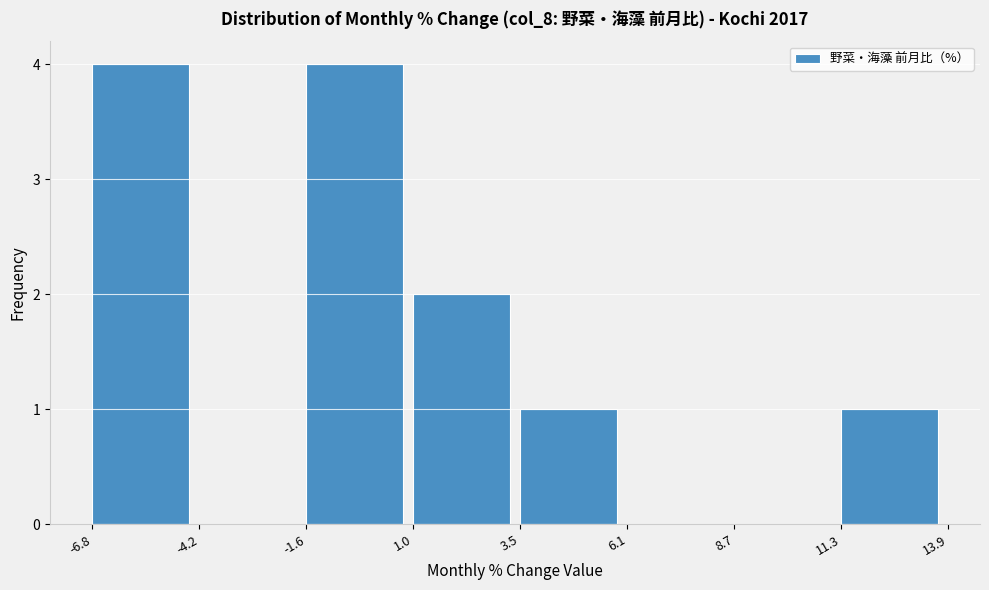

How tall is the bar that spans 3.5 to 6.1 on the x-axis? The values are not printed on the chart, so give them approximately, as read against the axis.

1